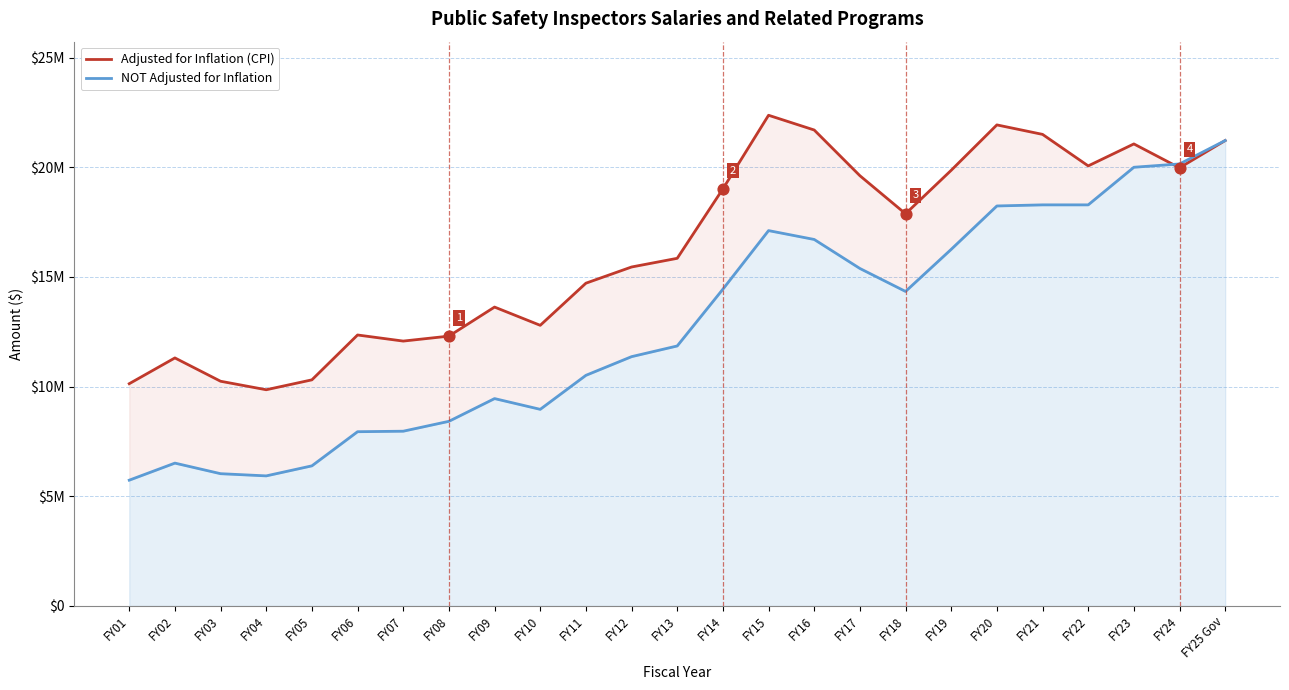

What is the total value across all series at FY13?

27699484